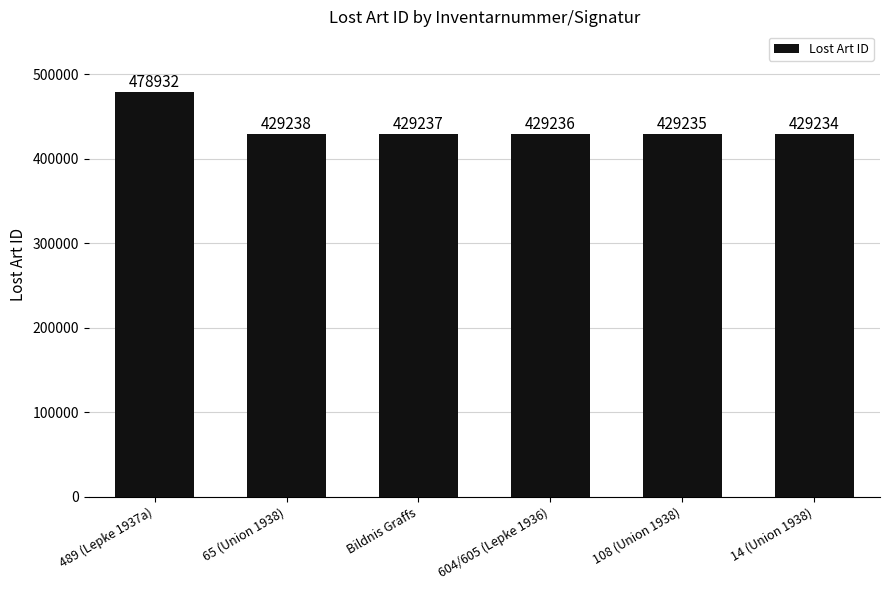

What is the value of the 4th bar from the left?

429236